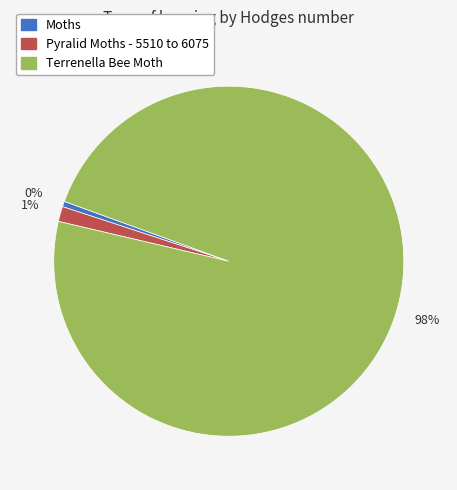

Is the sum of Terrenella Bee Moth and Moths greater than half?

Yes